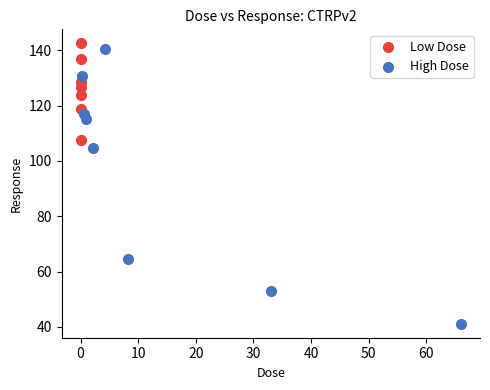

Which series contains the highest Y value?

Low Dose